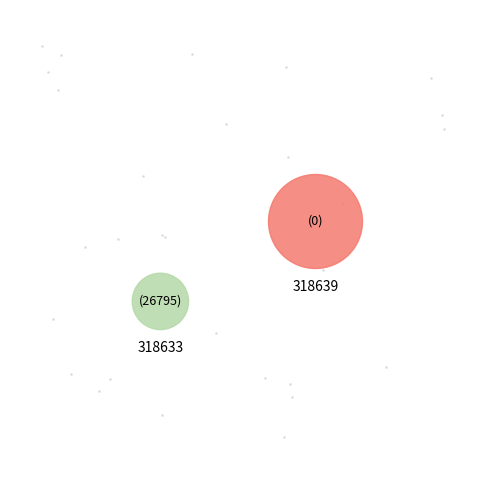

Is it true that 318633 is 92% of the pie?

False